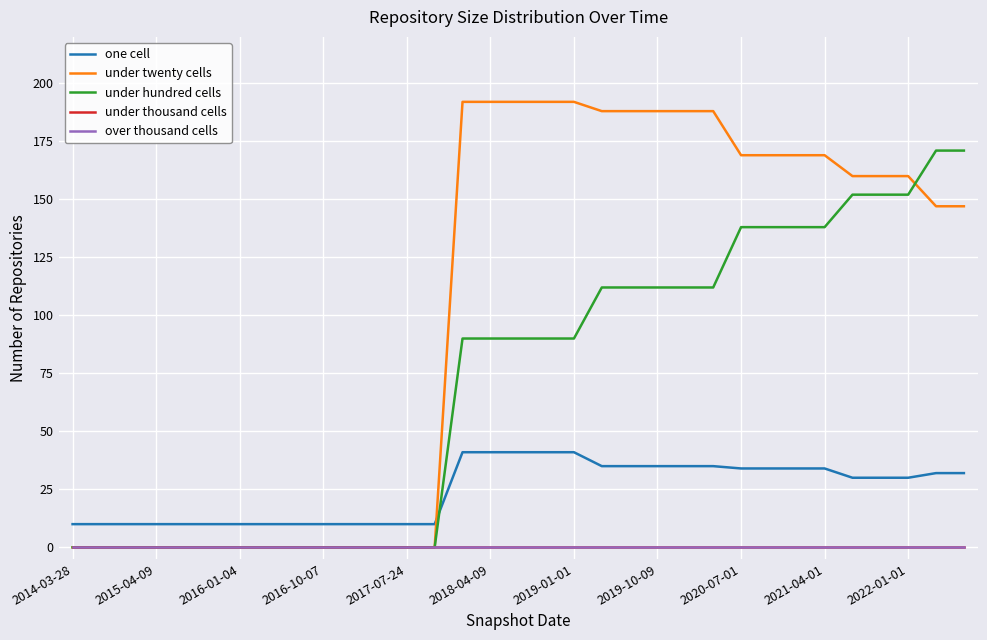

At which label is over thousand cells closest to 0?

2014-03-28